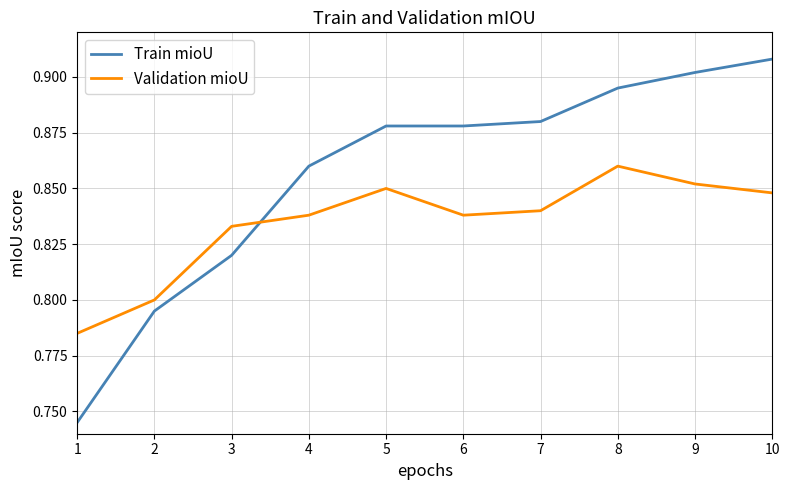

At which label is Train mioU closest to 0?

1